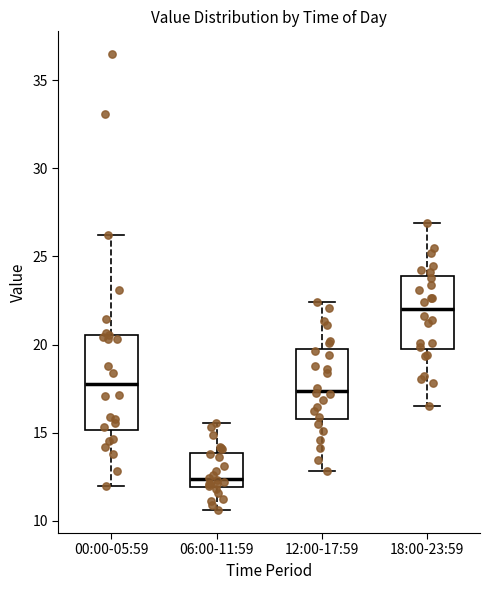

Comparing the boxes themselves (not the whiskers), which one is the tallest?

00:00-05:59